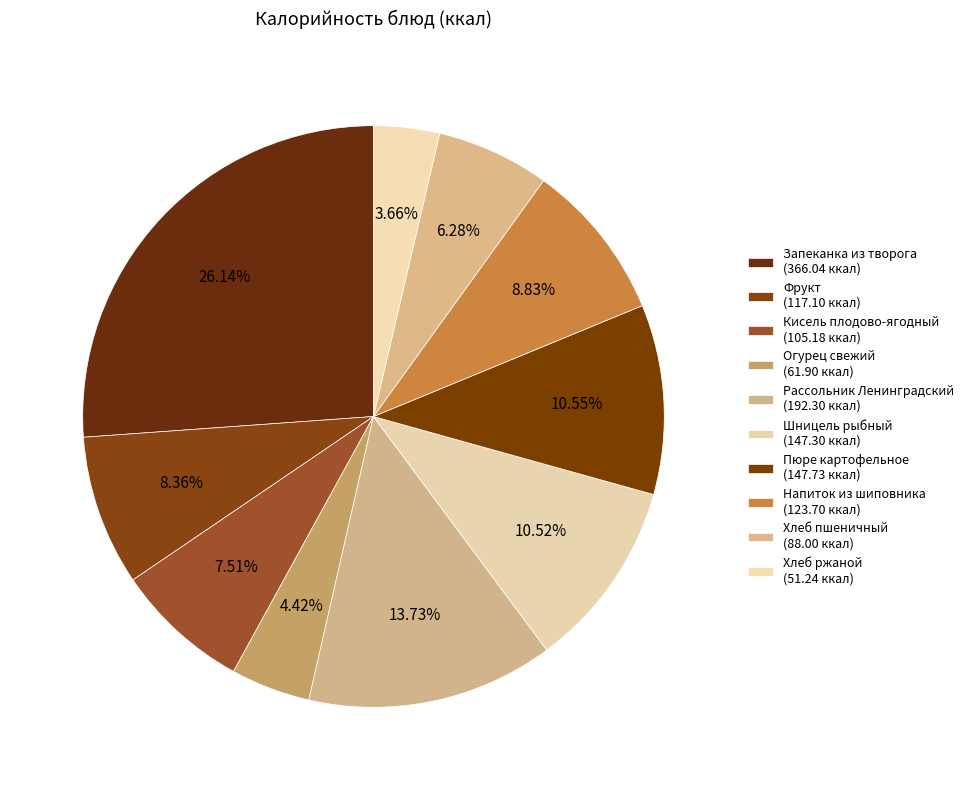

Which category has the smallest portion of the pie?

Хлеб ржаной